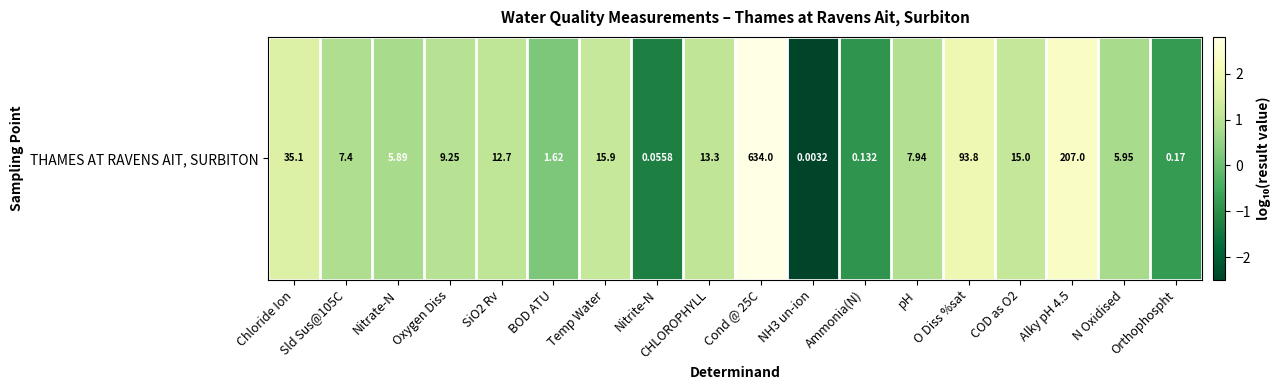

What is the difference between the maximum and second lowest values?

4.1